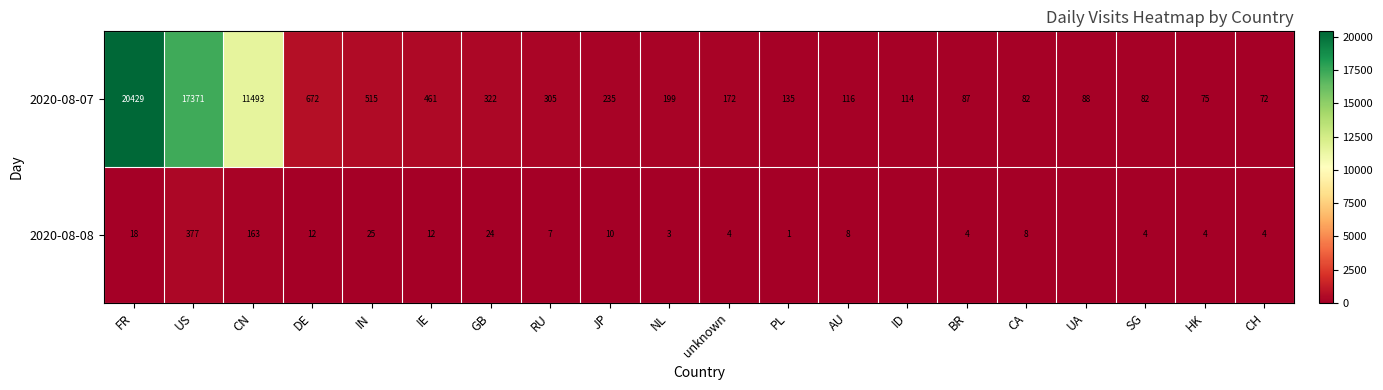

How many data points does each series have?

20